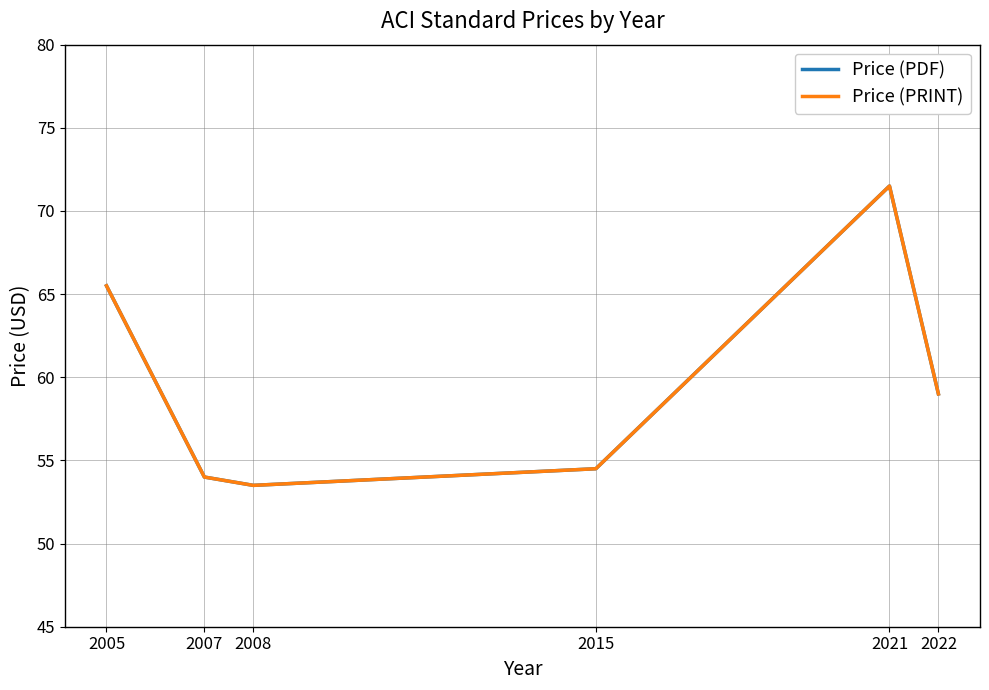

Is this an area chart (filled region under the line)?

No